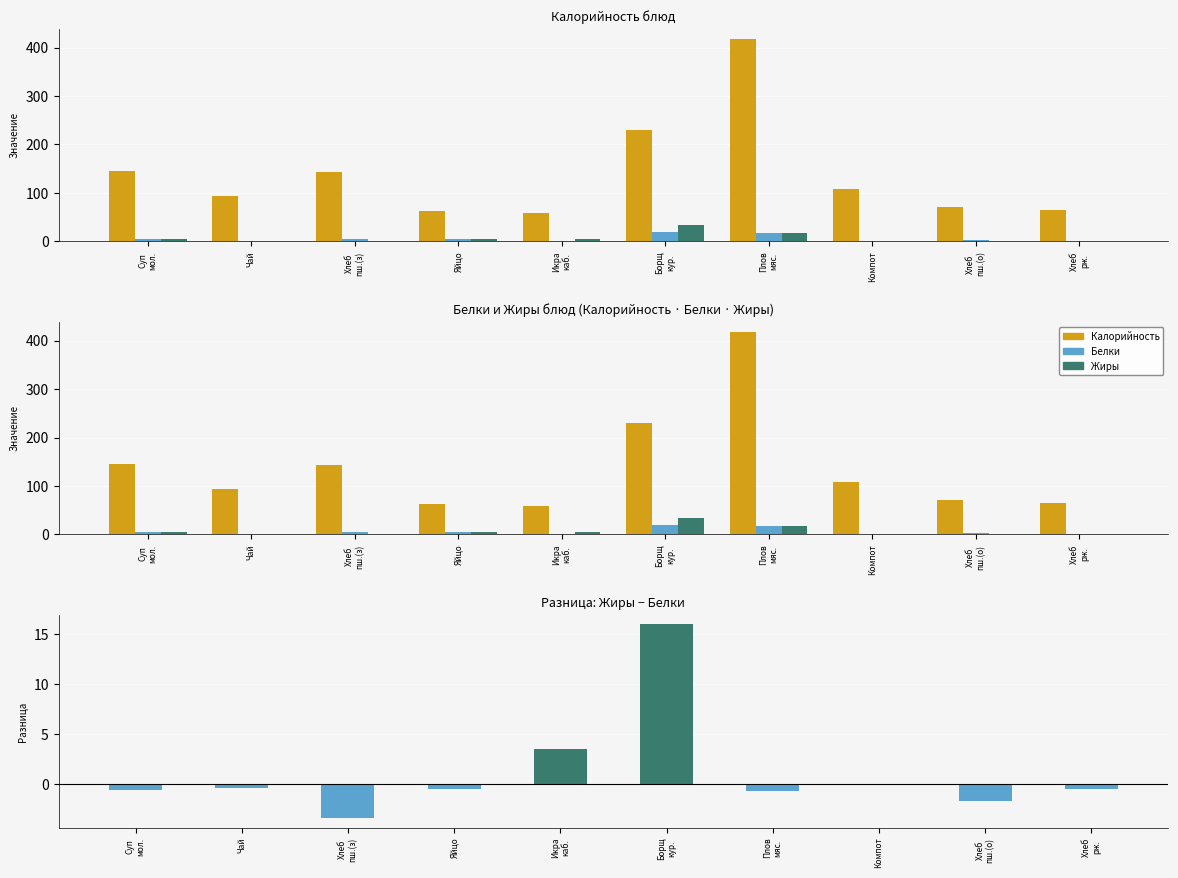

Reading left to right, extract all data points from this chart.

Калорийность: Суп
мол.=144.8	Чай=93.0	Хлеб
пш.(з)=144.0	Яйцо=63.0	Икра
каб.=58.2	Борщ
кур.=229.0	Плов
мяс.=418.0	Компот=108.0	Хлеб
пш.(о)=72.0	Хлеб
рж.=64.2
Белки: Суп
мол.=5.7	Чай=0.4	Хлеб
пш.(з)=4.8	Яйцо=5.1	Икра
каб.=0.7	Борщ
кур.=18.6	Плов
мяс.=18.4	Компот=0.1	Хлеб
пш.(о)=2.4	Хлеб
рж.=1.4
Жиры: Суп
мол.=5.2	Чай=0.0	Хлеб
пш.(з)=1.4	Яйцо=4.6	Икра
каб.=4.2	Борщ
кур.=34.5	Плов
мяс.=17.6	Компот=0.0	Хлеб
пш.(о)=0.7	Хлеб
рж.=0.9
Жиры − Белки: Суп
мол.=-0.5	Чай=-0.4	Хлеб
пш.(з)=-3.4	Яйцо=-0.5	Икра
каб.=3.5	Борщ
кур.=15.9	Плов
мяс.=-0.7	Компот=-0.1	Хлеб
пш.(о)=-1.7	Хлеб
рж.=-0.5